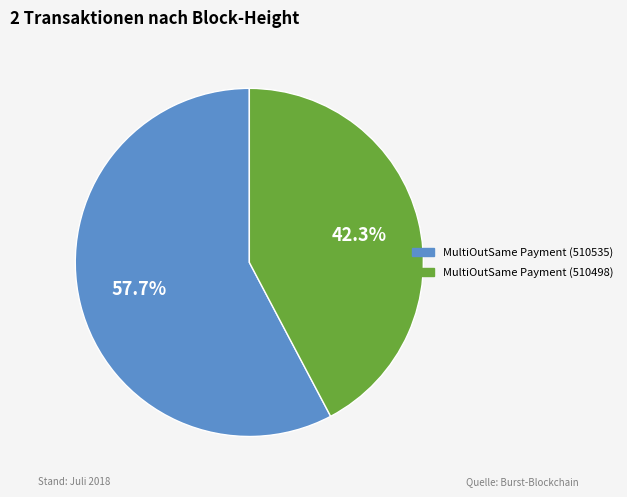

Combined, do MultiOutSame Payment (510498) and MultiOutSame Payment (510535) account for over 50%?

Yes